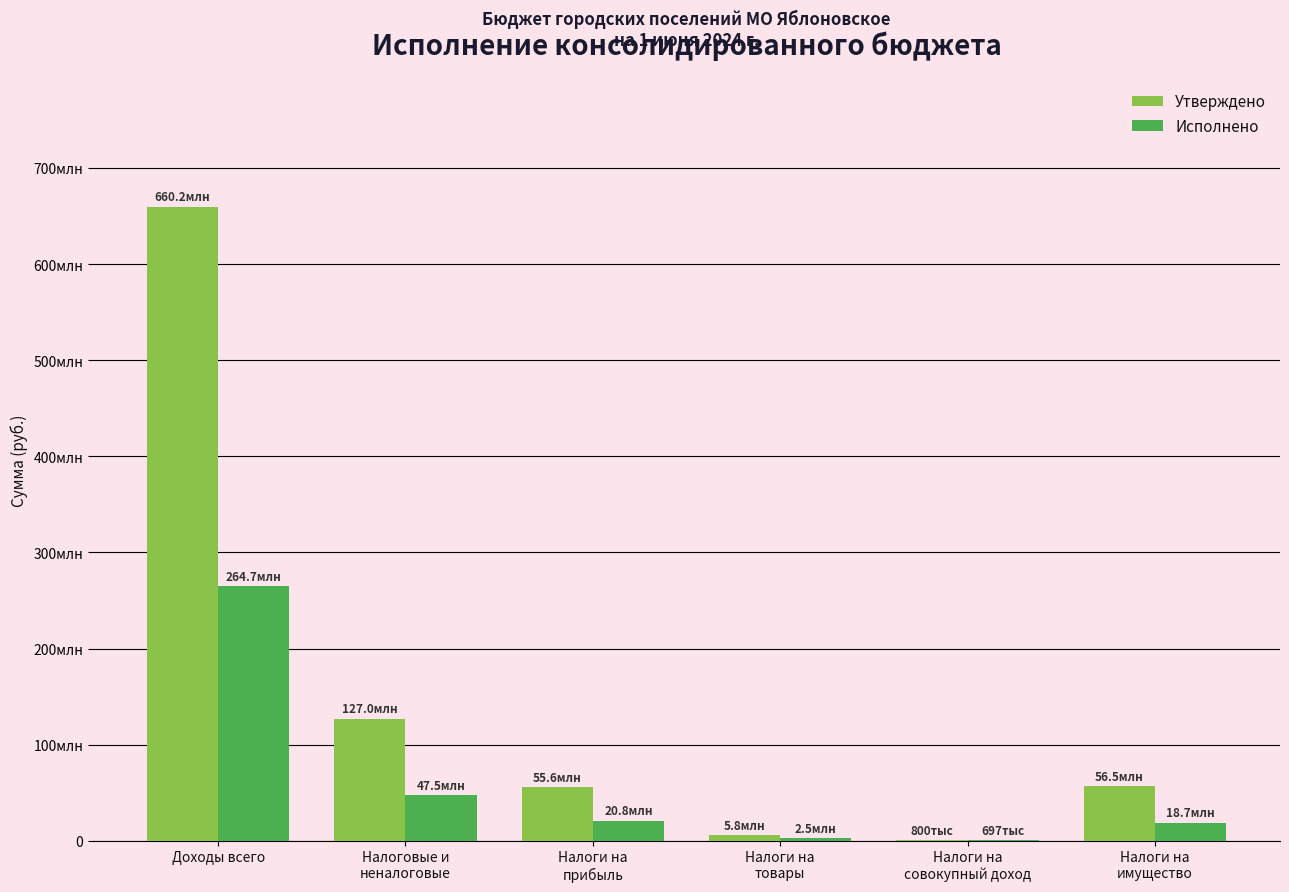

What are all the series names shown in the legend?

Утверждено, Исполнено